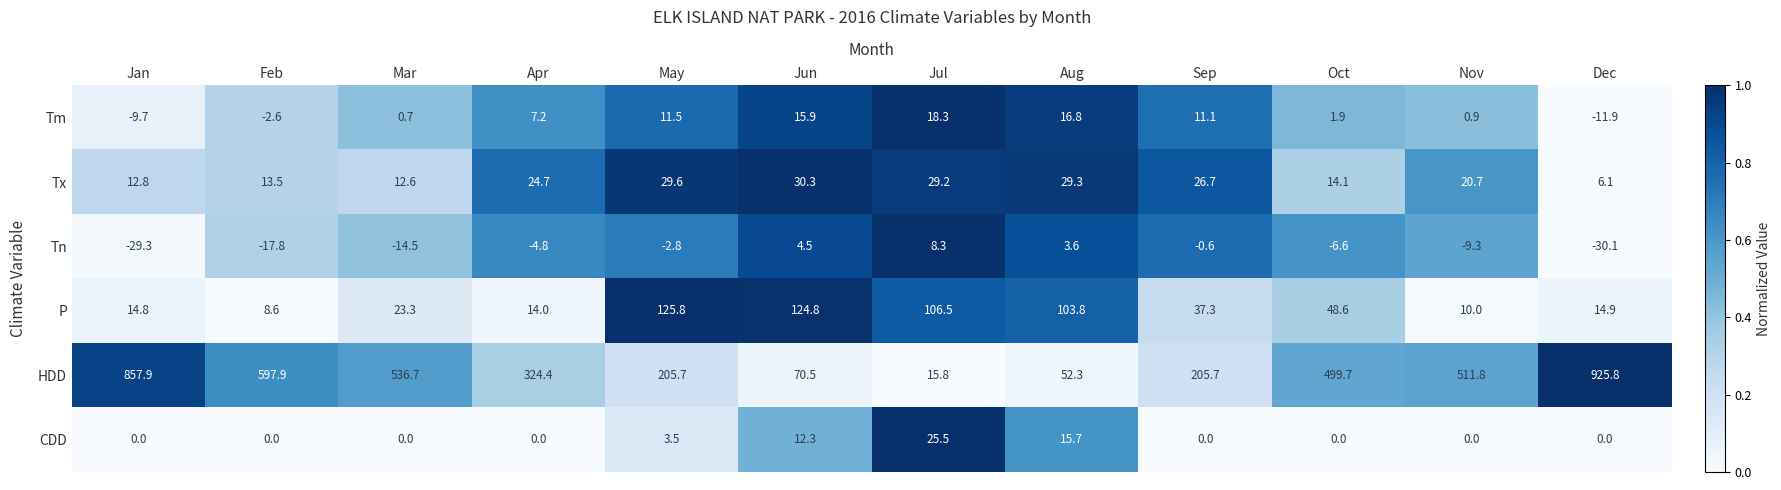

True or false: P has a value of 21.6 at Apr.

False